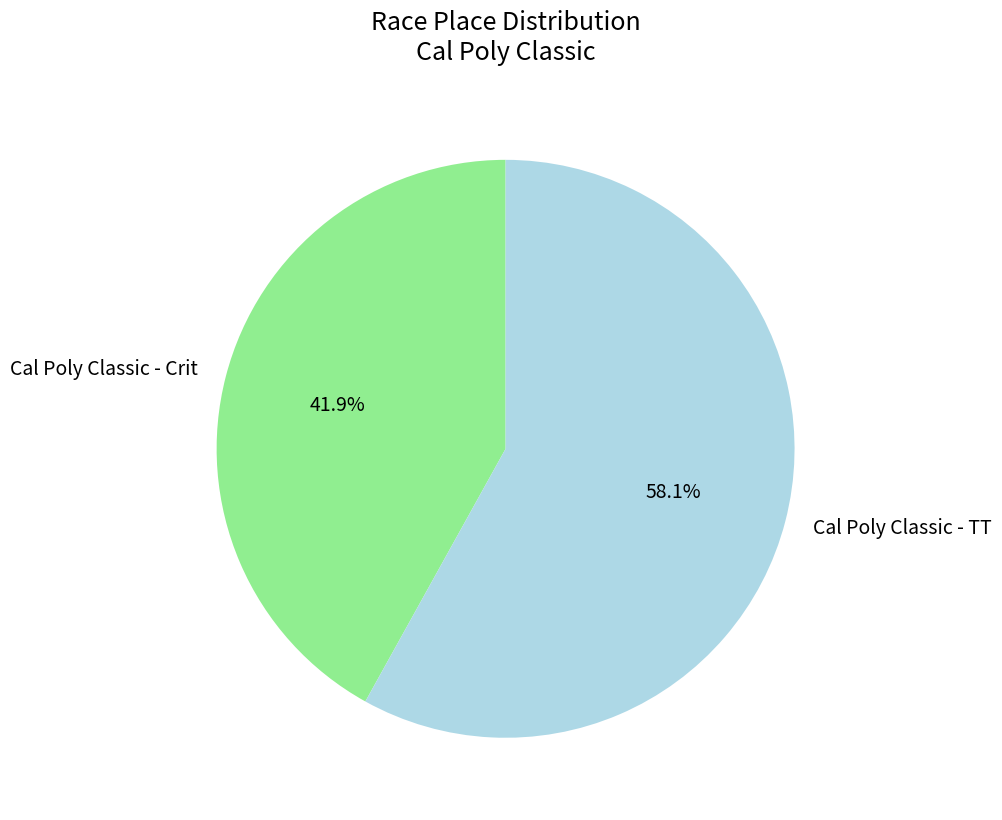

True or false: Cal Poly Classic - TT accounts for 64% of the total.

False